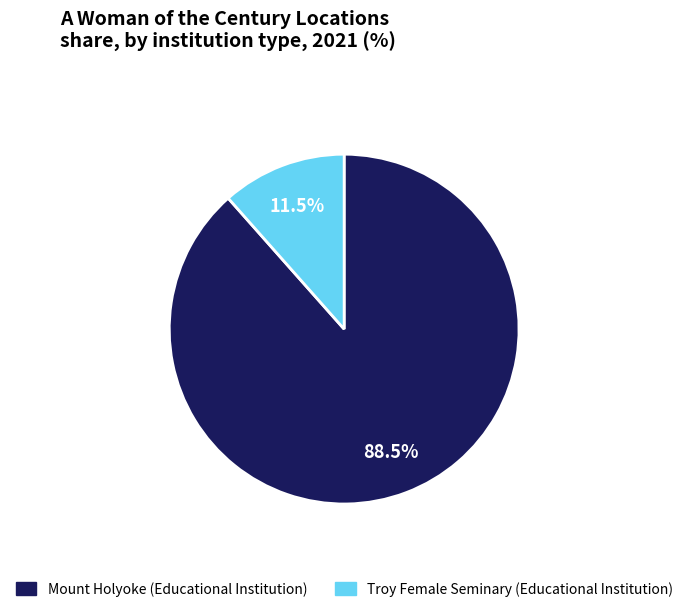

How many segments does this pie chart have?

2